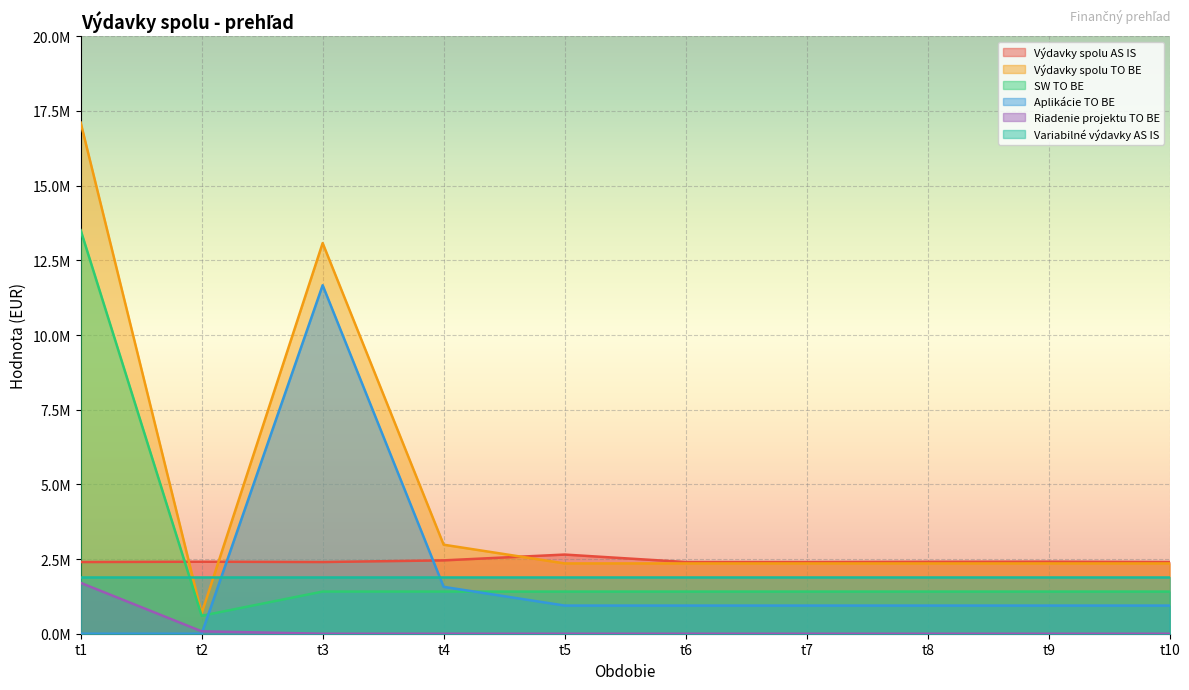

What are all the series names shown in the legend?

Výdavky spolu AS IS, Výdavky spolu TO BE, SW TO BE, Aplikácie TO BE, Riadenie projektu TO BE, Variabilné výdavky AS IS